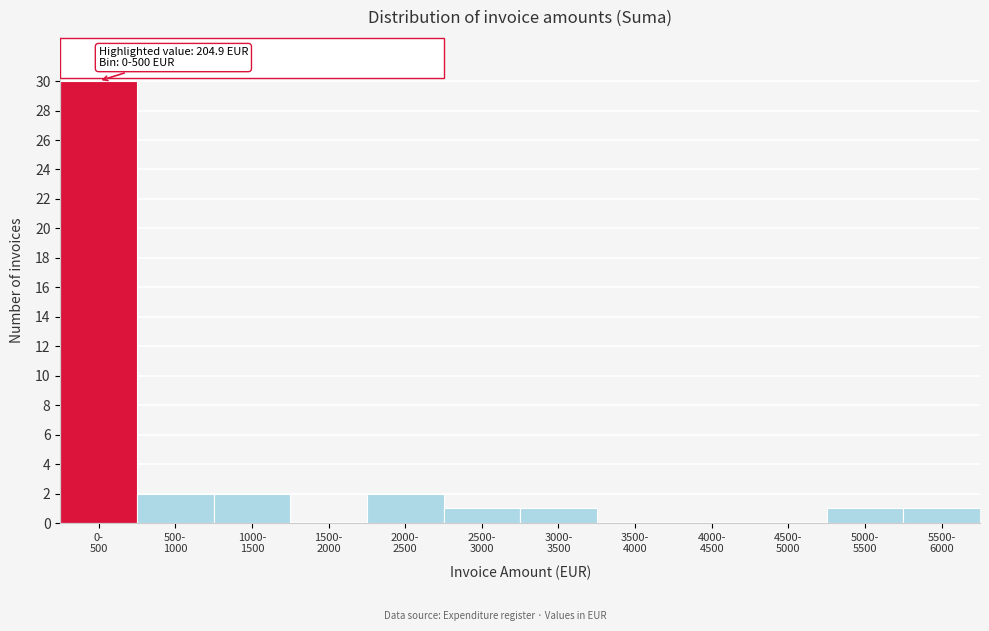

What is the greatest value displayed?

30